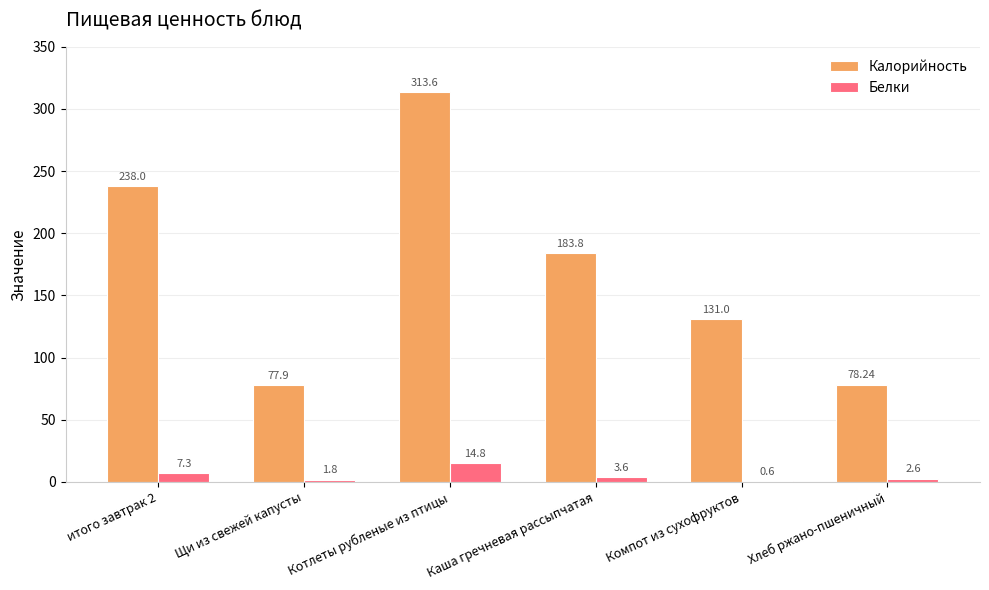

At which label is Калорийность closest to 195?

Каша гречневая рассыпчатая